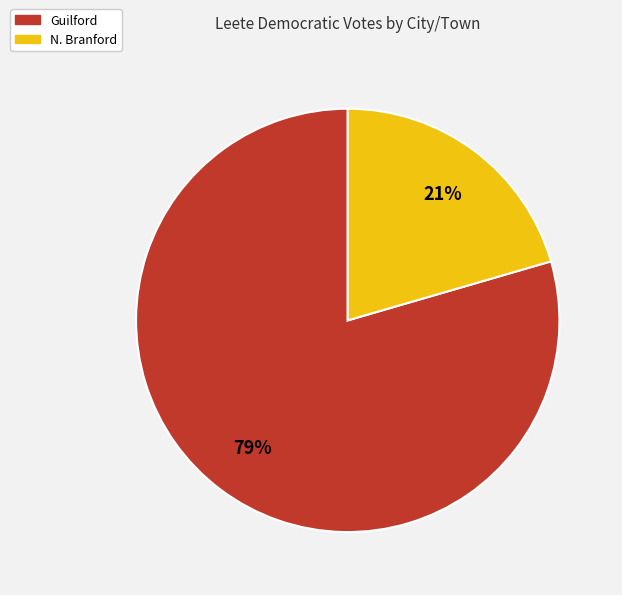

To the nearest percent, what portion does N. Branford represent?

21%